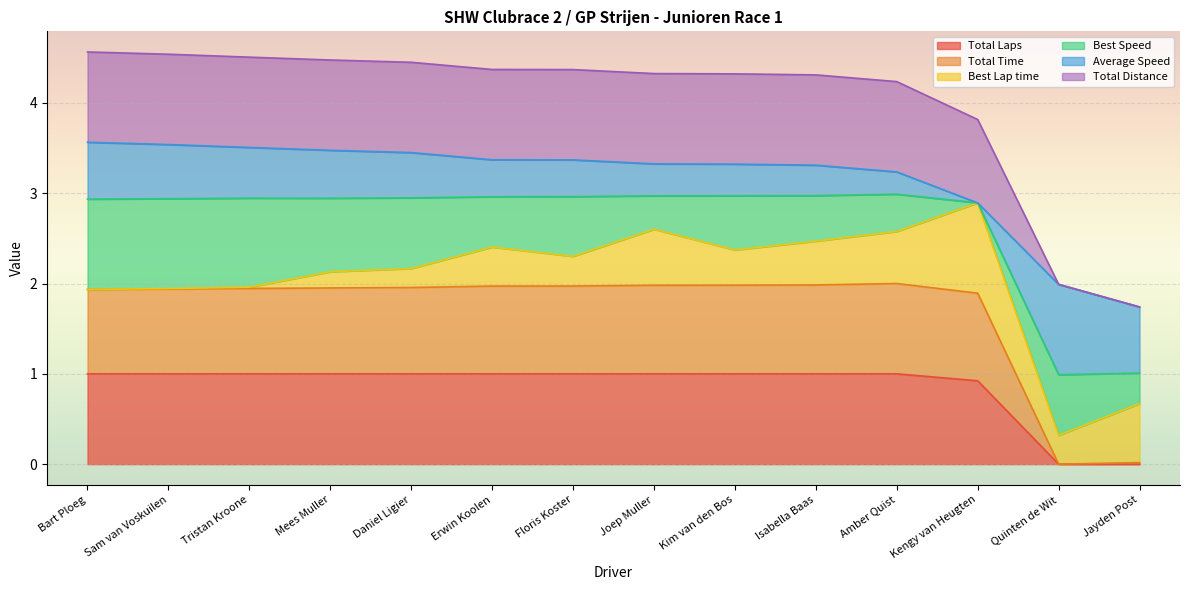

Does the chart display data point markers on the line(s)?

No